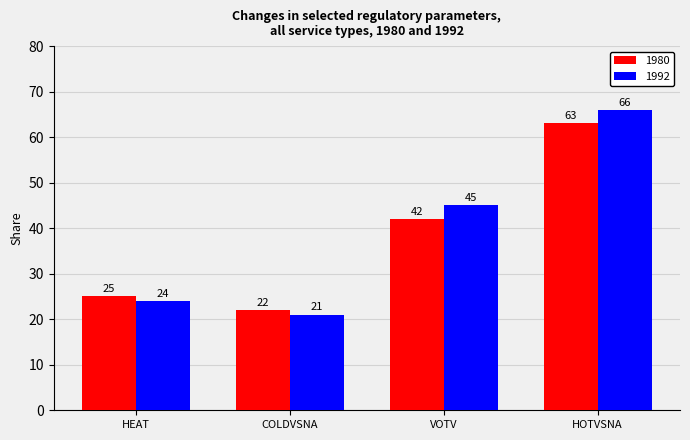

What is the approximate value of 1980 at COLDVSNA, to the nearest 10?

20